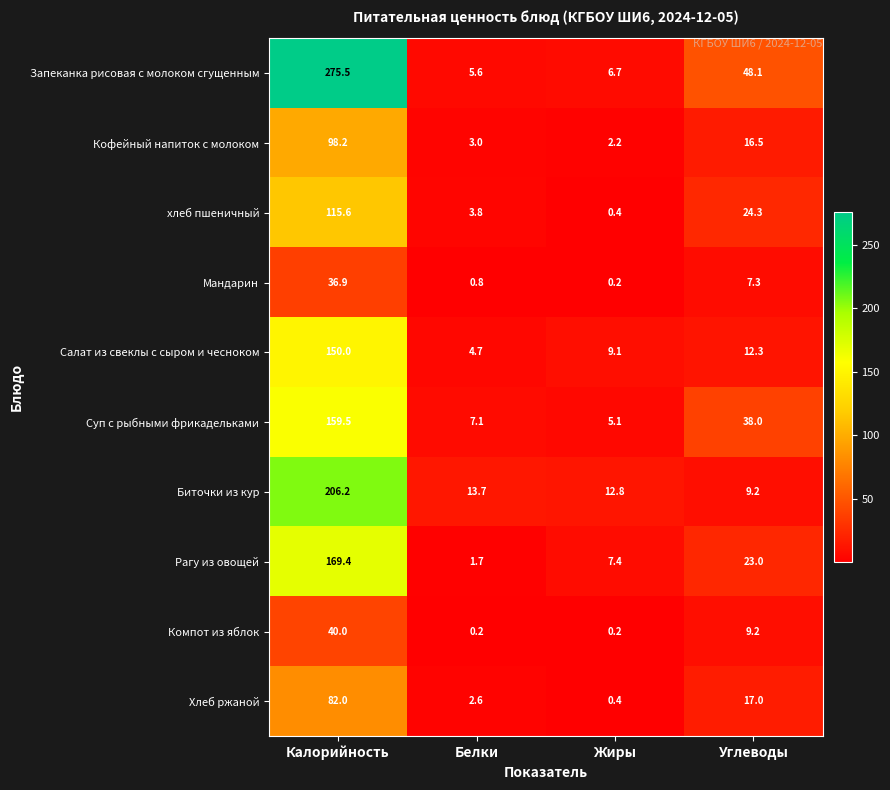

At which category is the sum across all series the highest?

Калорийность